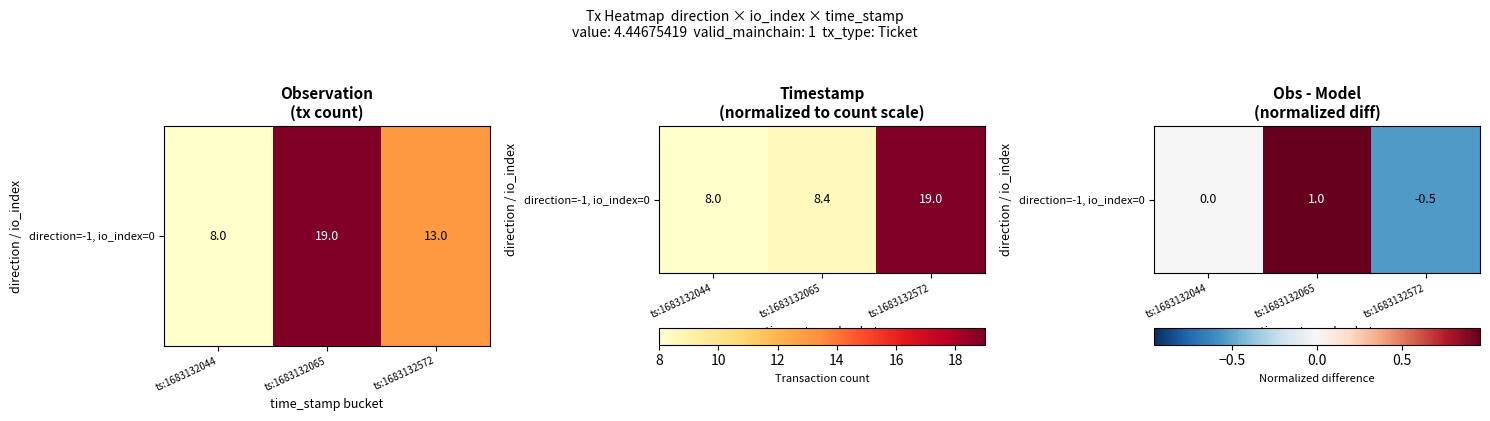

What is the minimum value shown in the chart?

-0.5